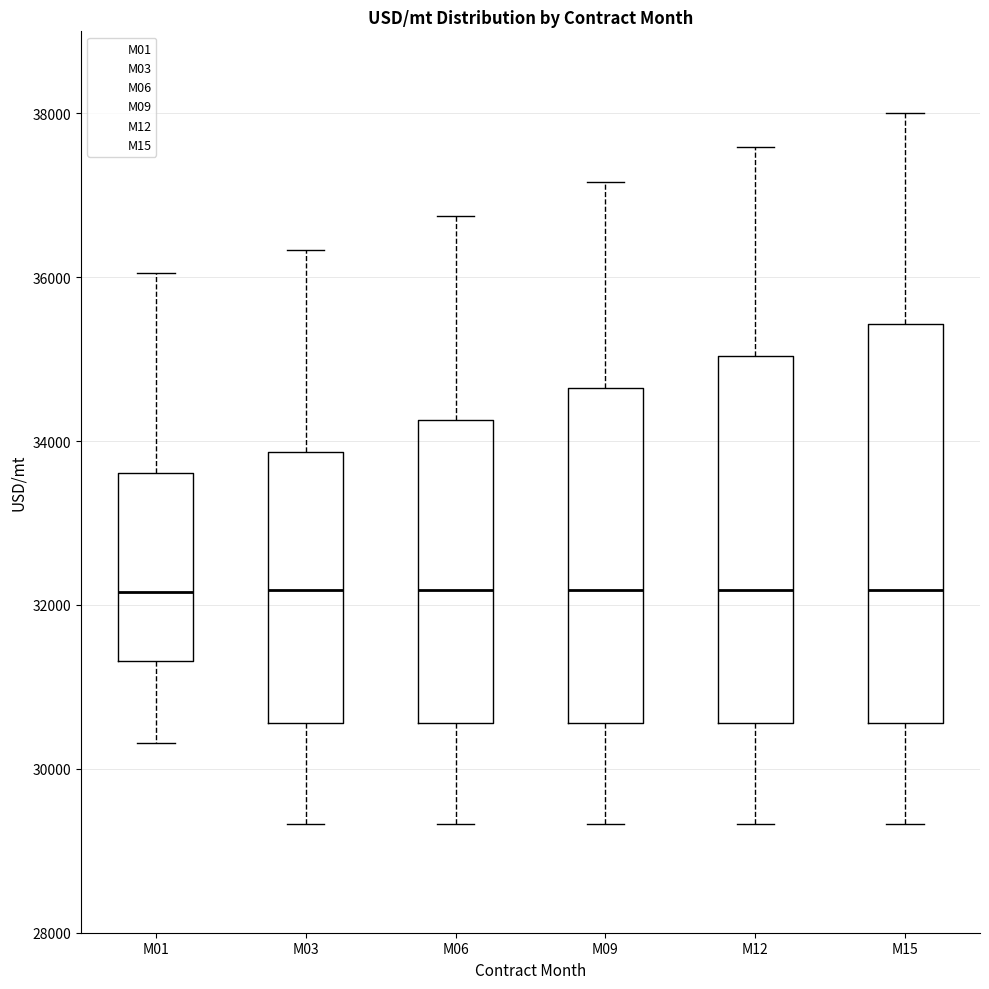

Reading left to right, read every box against the y-axis: the position of its median line, the range the box covers, and the ends of its whiskers. The values are not printed on the chart, so give them approximately, as read against the axis.

M01: median 32200, box 31400 to 33600, whiskers 30400 to 36000
M03: median 32200, box 30600 to 33800, whiskers 29400 to 36400
M06: median 32200, box 30600 to 34200, whiskers 29400 to 36800
M09: median 32200, box 30600 to 34600, whiskers 29400 to 37200
M12: median 32200, box 30600 to 35000, whiskers 29400 to 37600
M15: median 32200, box 30600 to 35400, whiskers 29400 to 38000